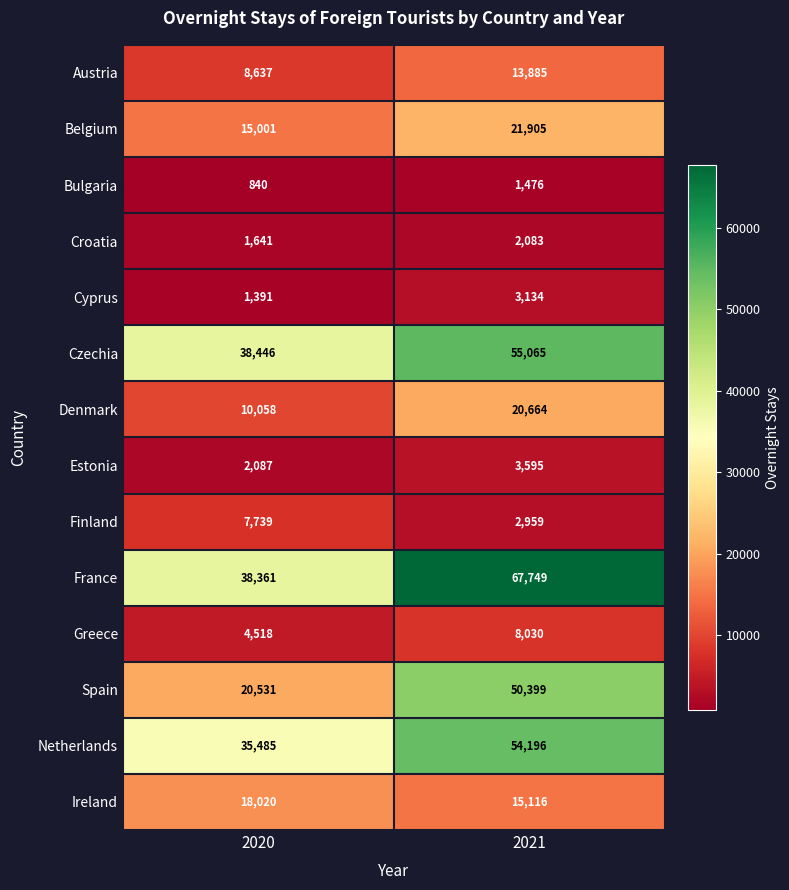

List the series in order of their peak value, highest first.

France, Czechia, Netherlands, Spain, Belgium, Denmark, Ireland, Austria, Greece, Finland, Estonia, Cyprus, Croatia, Bulgaria